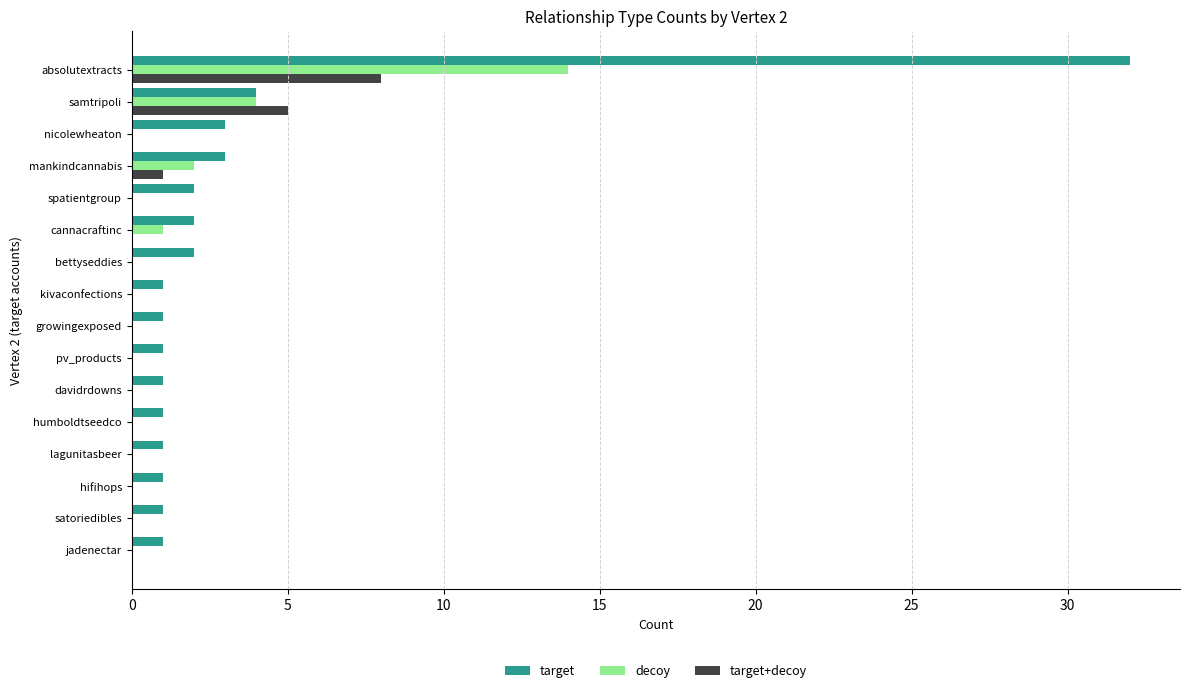

What are all the series names shown in the legend?

target, decoy, target+decoy